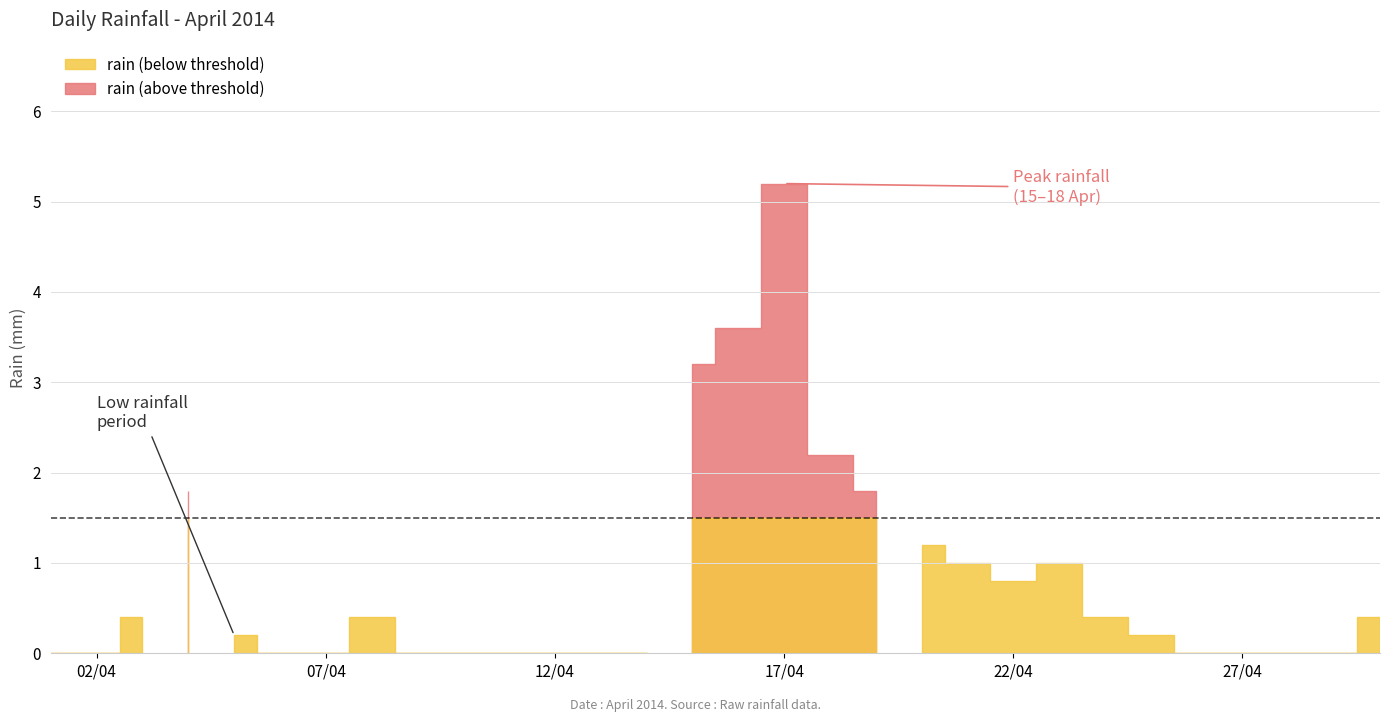

At which category does the chart reach its peak across all series?

2014-04-17